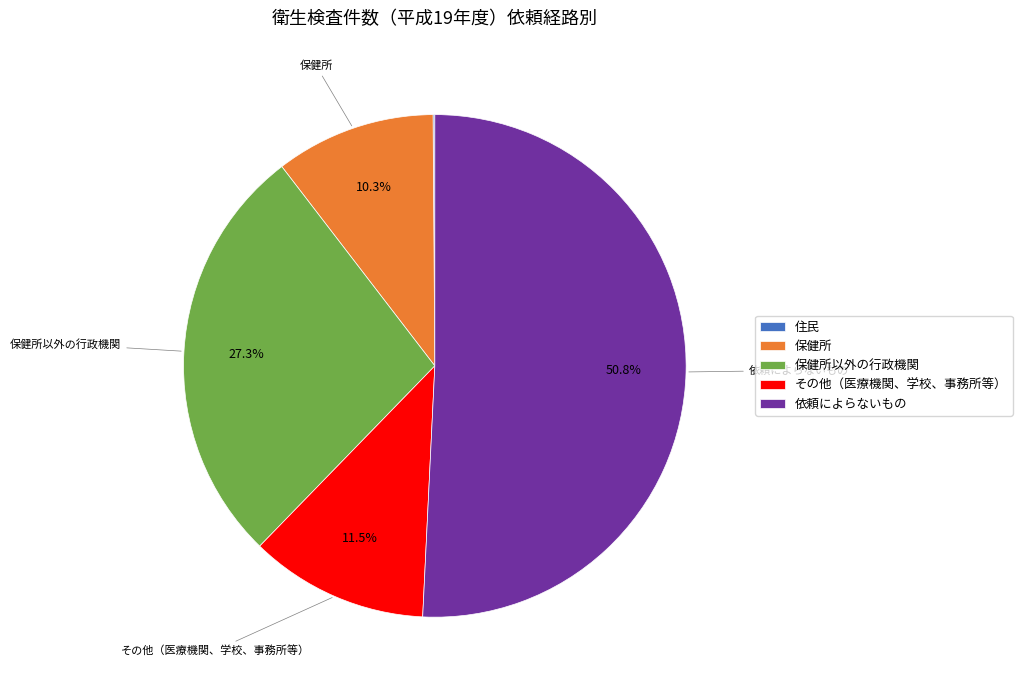

To the nearest percent, what percentage of the pie is 保健所以外の行政機関?

27%